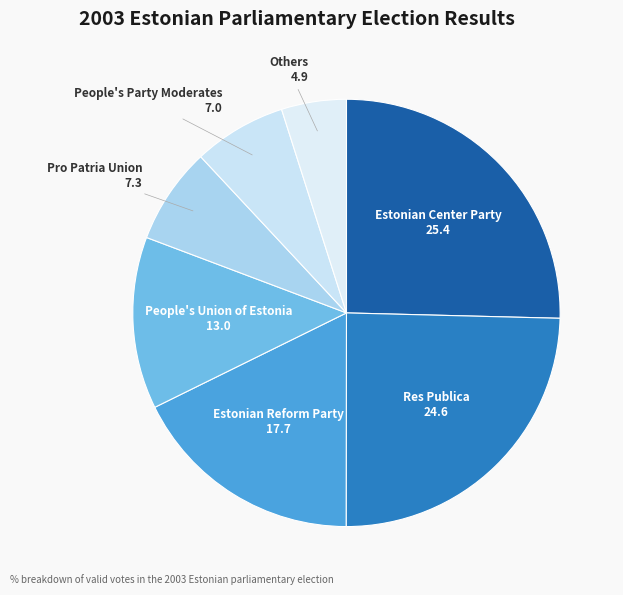

How many slices are in this pie chart?

7